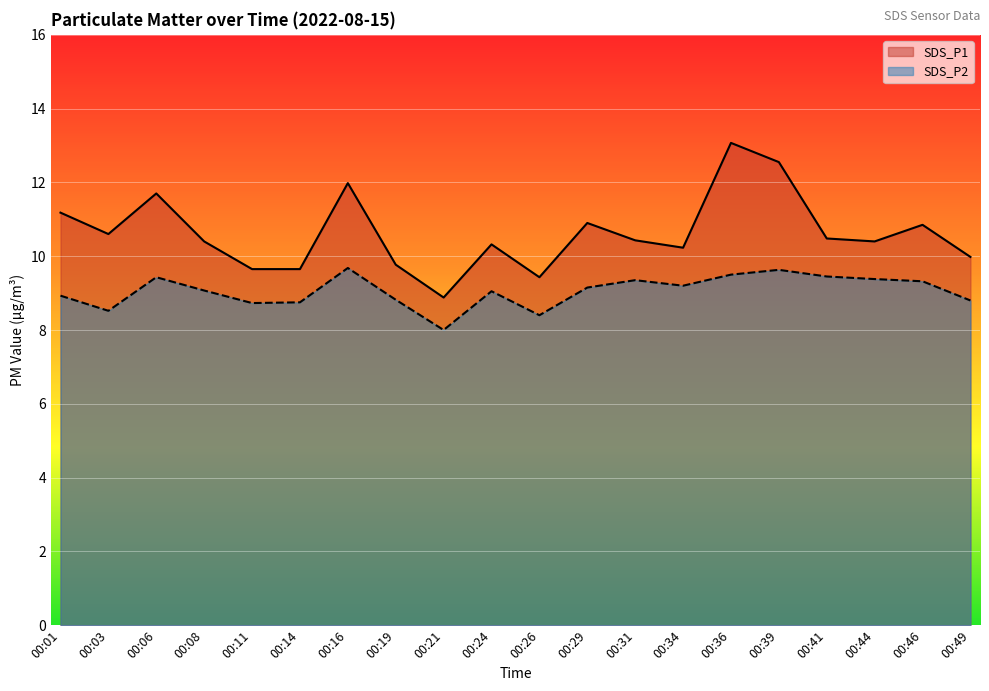

True or false: SDS_P1 and SDS_P2 intersect in this chart.

False